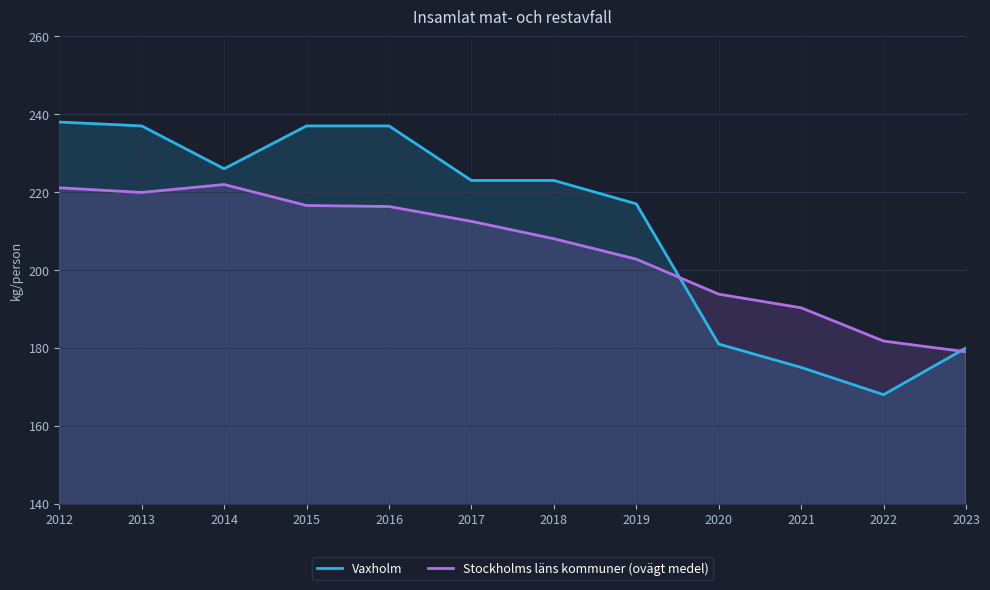

Does the chart display data point markers on the line(s)?

No